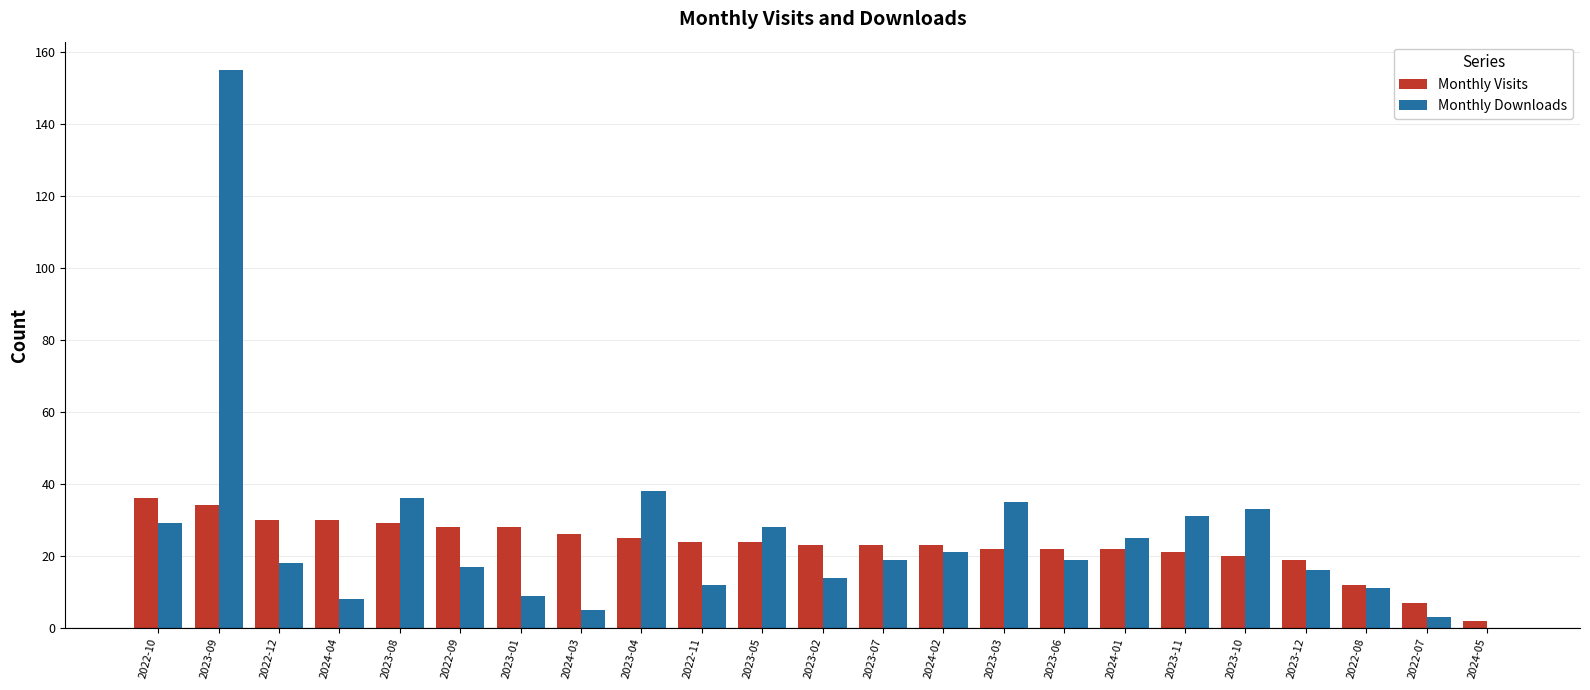

Are the bars grouped side by side (vs. stacked)?

Yes